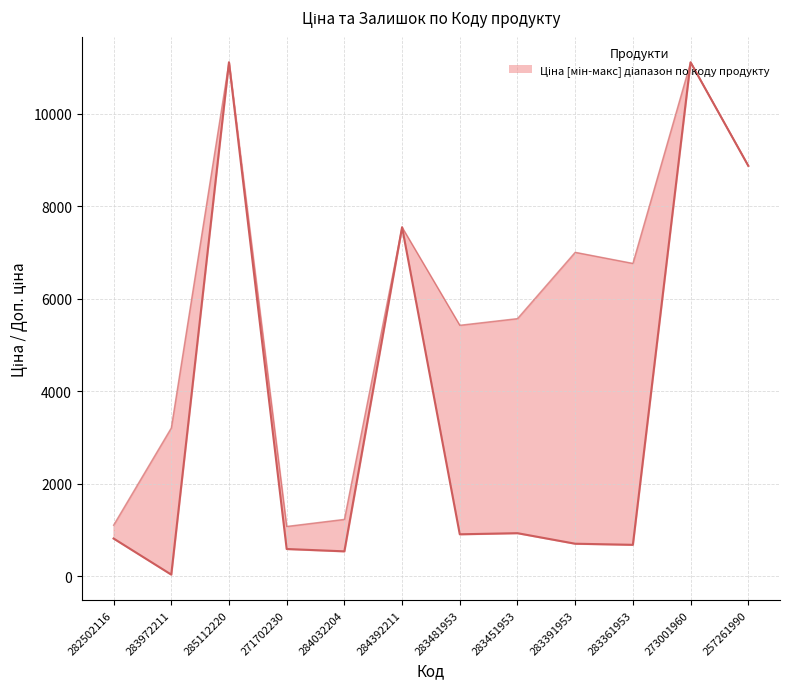

Reading left to right, transcribe all the data shown in this chart.

813.0	32.0	11113.6	586.0	535.4	7545.9	904.3	928.3	700.4	676.4	11113.6	8874.6